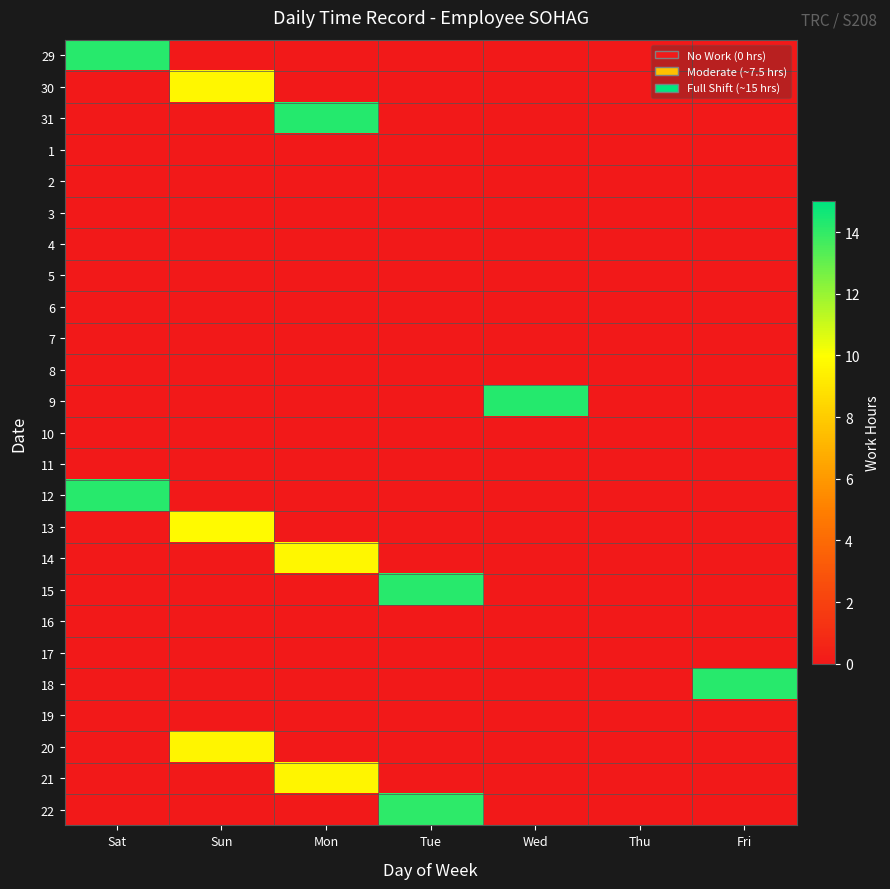

What is the difference between the highest and lowest values at Tue?

14.2